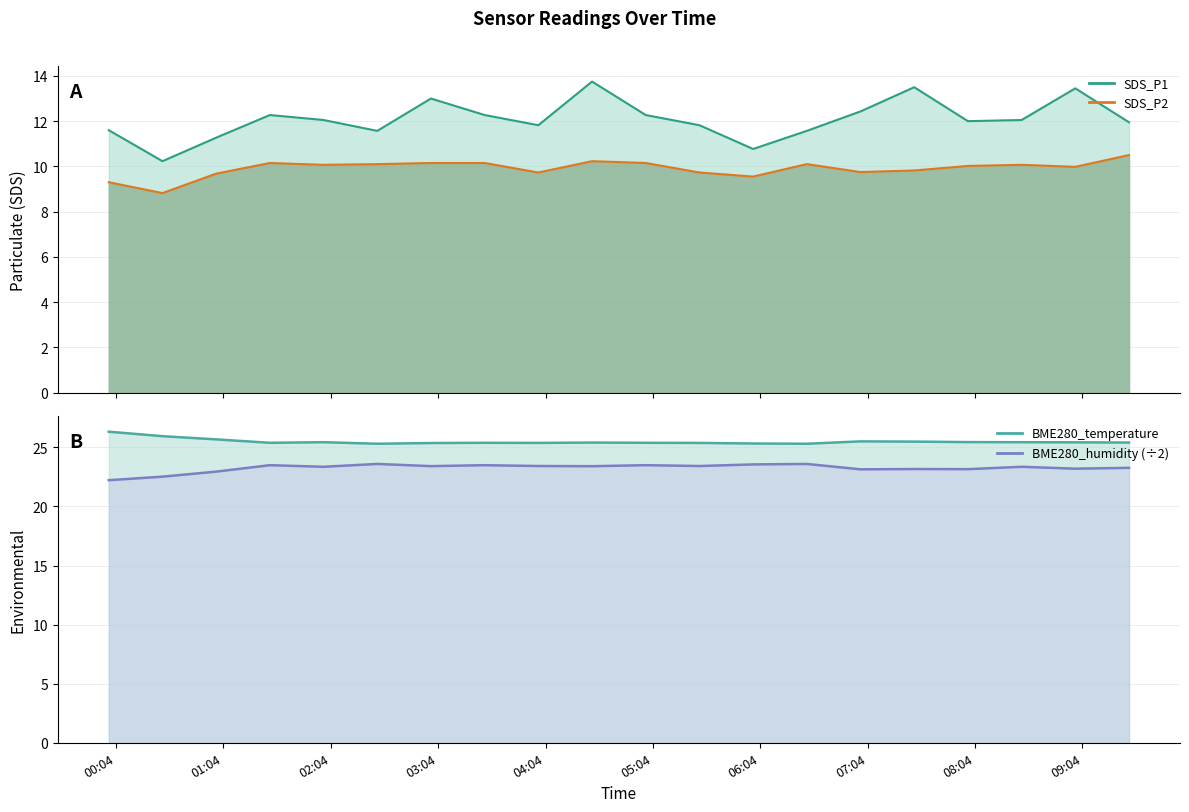

What position from the left is 02:04?

3